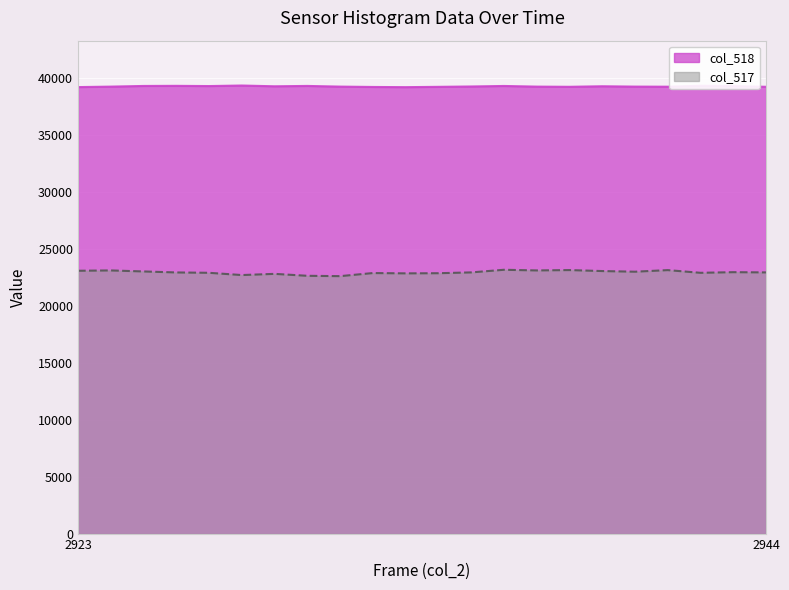

What is the value of the col_517 point at the 21st from the left?

22958